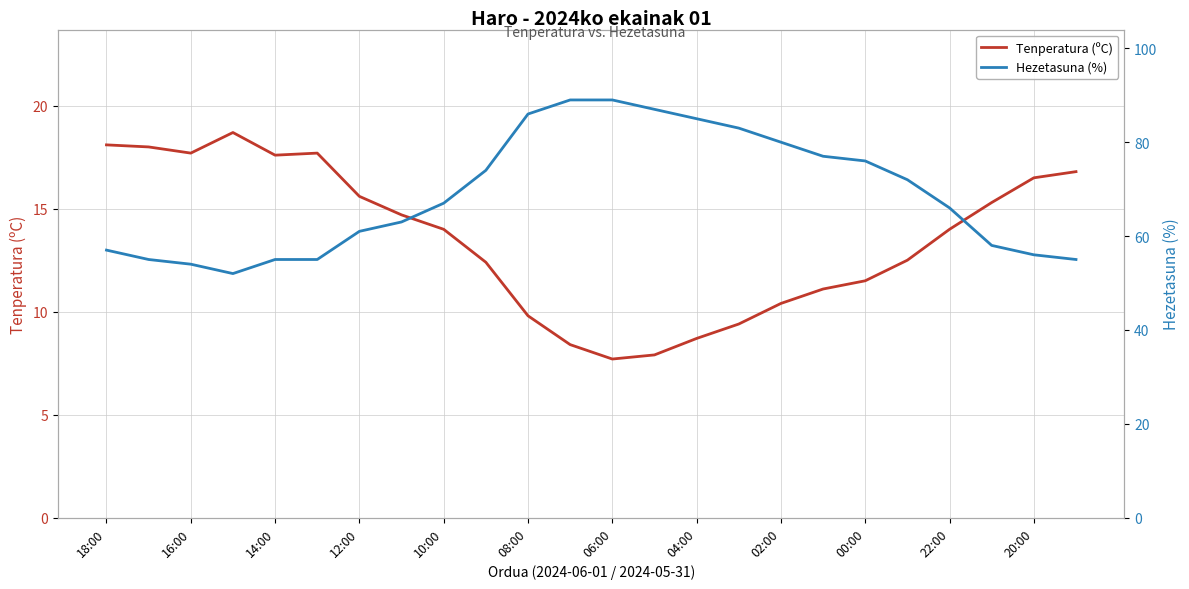

What is the average value of the Hezetasuna (%) series?

68.8